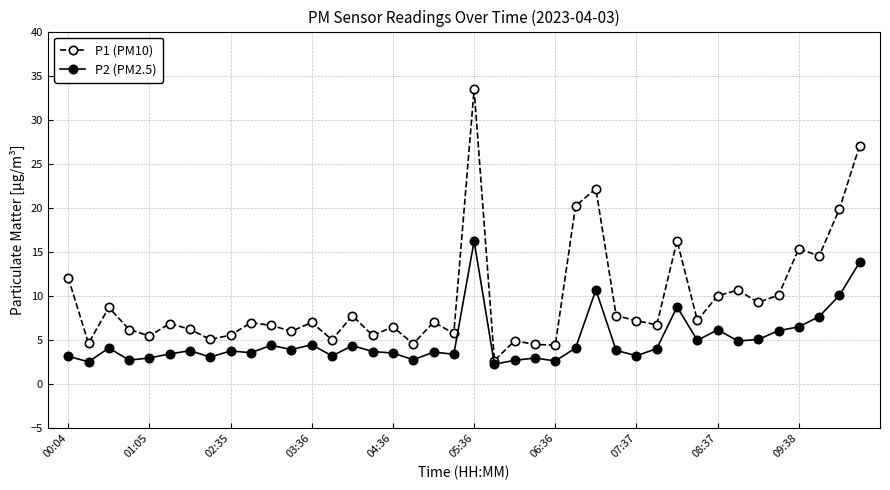

In P1 (PM10), how many points are lower than both neighbors (excluding endpoints)?

14